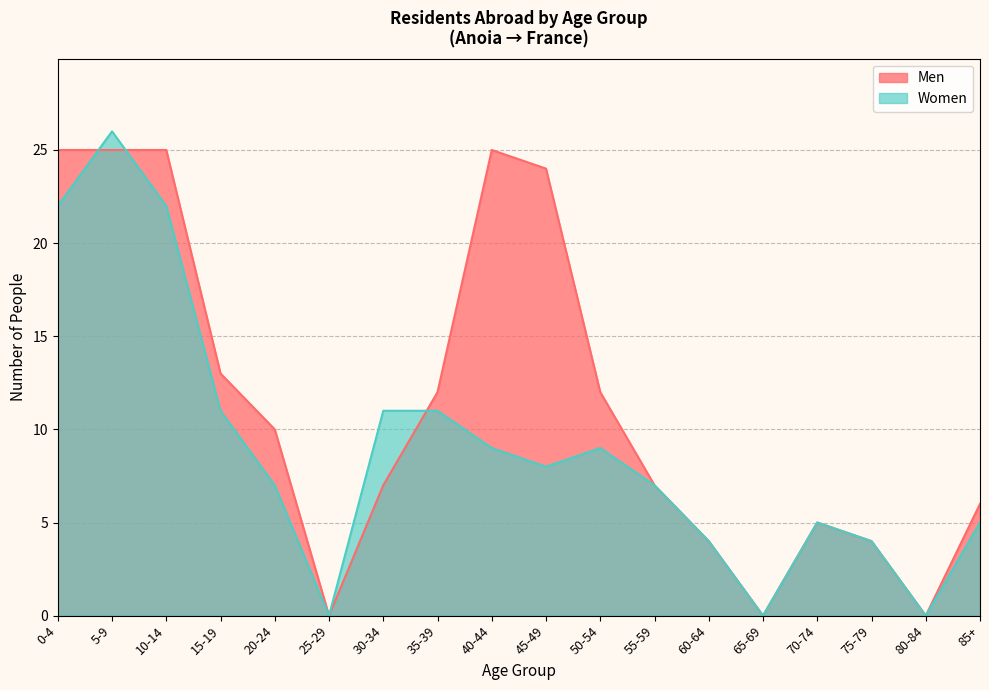

What position from the right is 0-4?

18